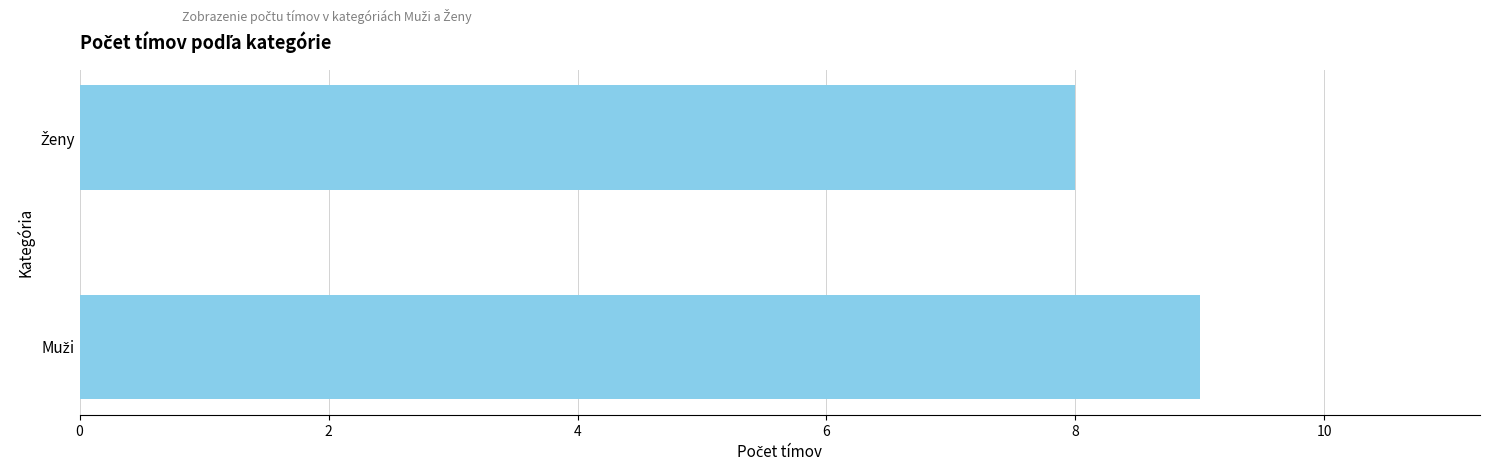

What is the minimum value shown in the chart?

8